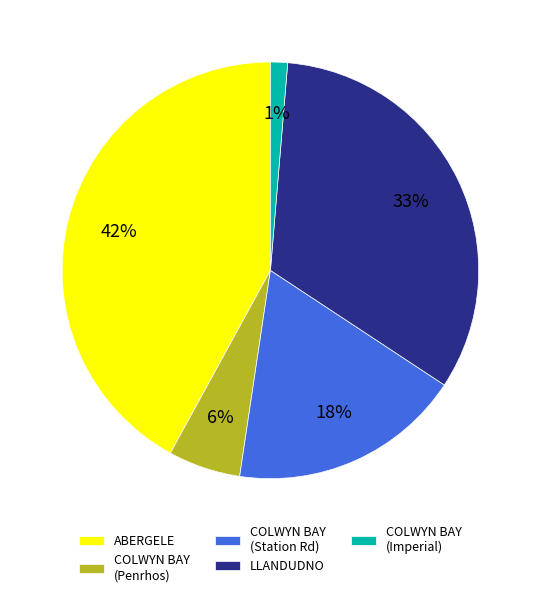

To the nearest percent, what is the difference between the largest and smallest slice percentages?

41%